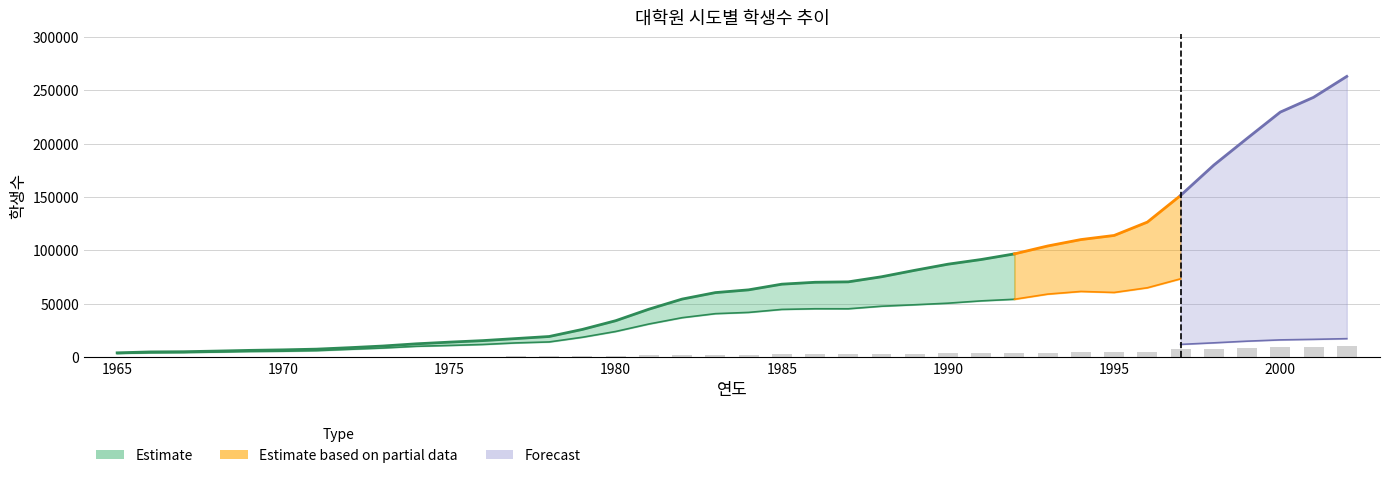

Does the chart contain any negative values?

No